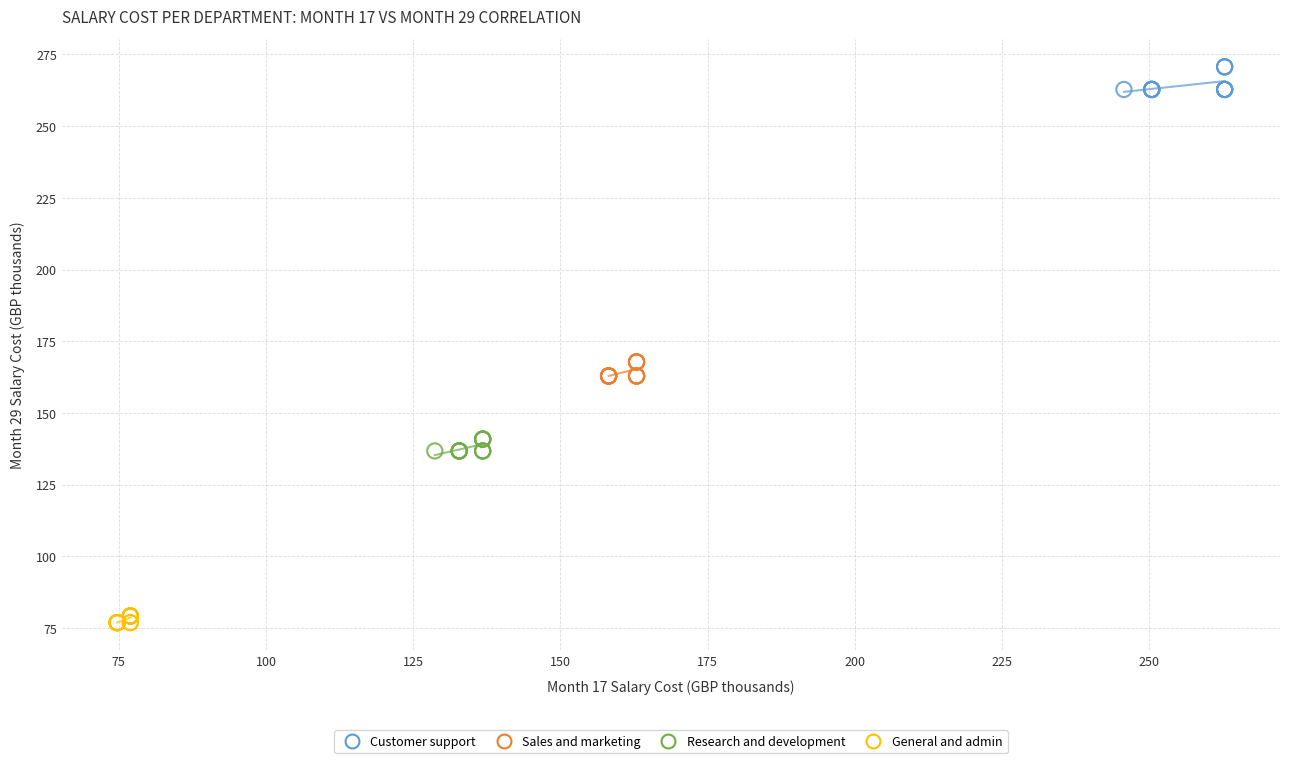

Which series reaches the minimum Y coordinate?

General and admin